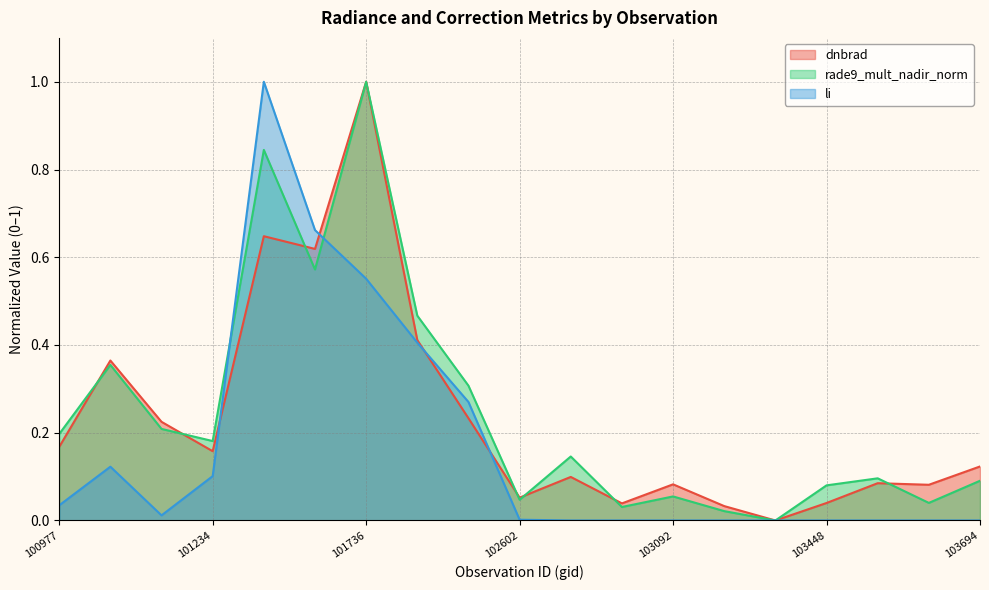

What is the greatest value displayed?

1.0